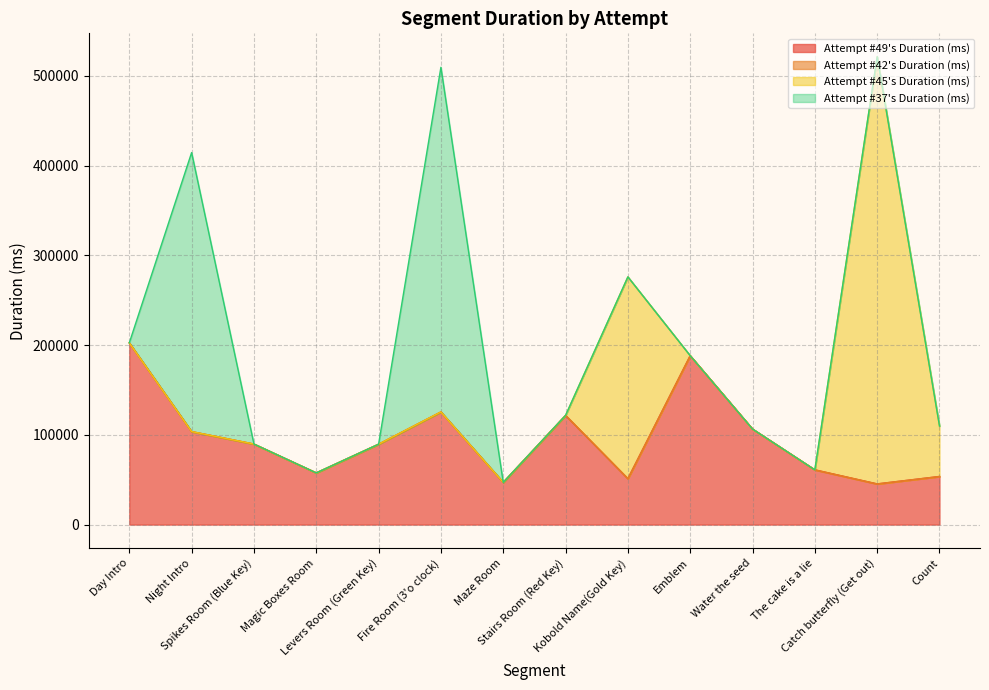

How many distinct data groups are displayed?

4